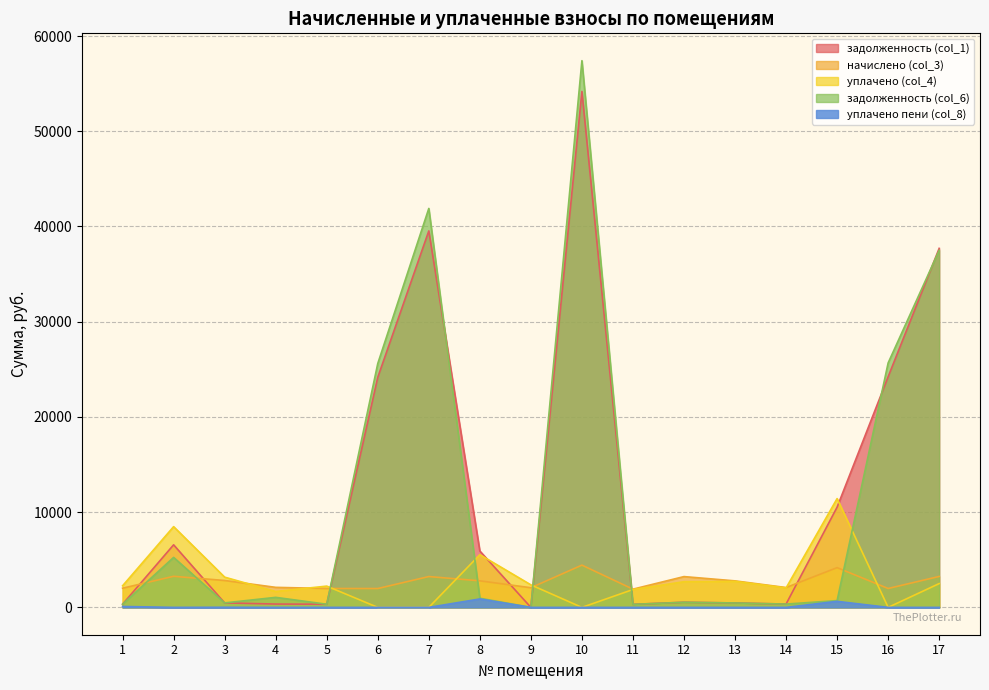

Where is the first local maximum for уплачено пени (col_8)?

3